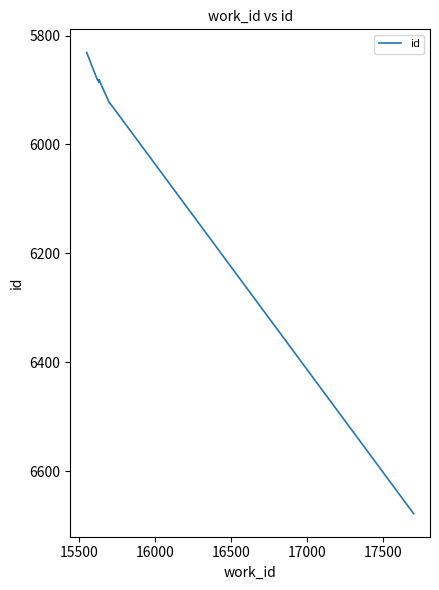

What is the smallest value displayed?

5831